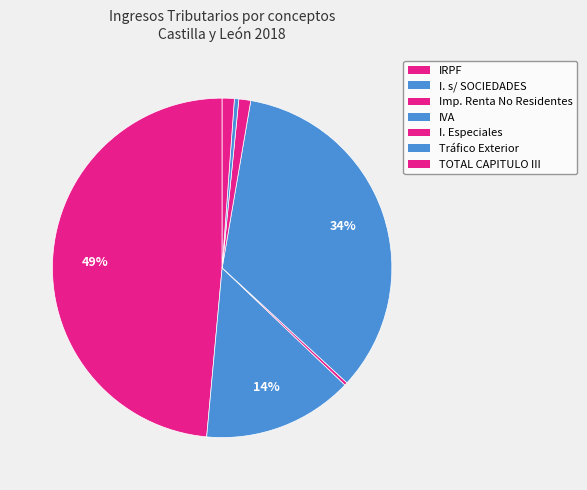

The IVA slice represents 34% of the pie. True or false?

True